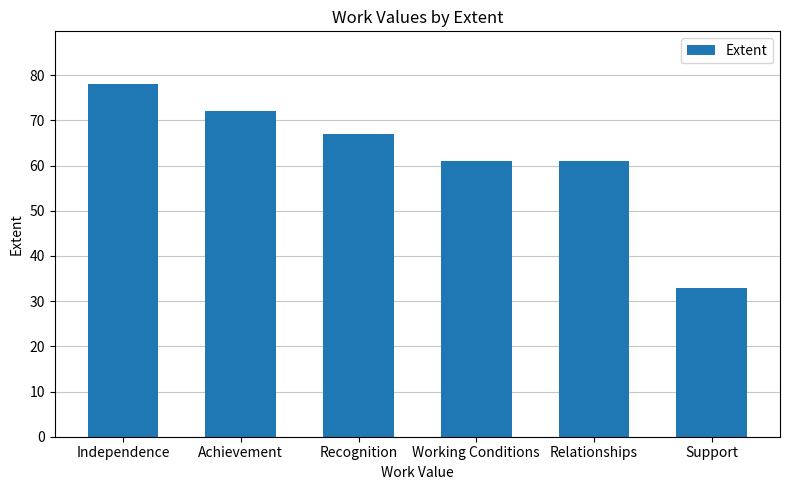

What is the sum of all values?

372